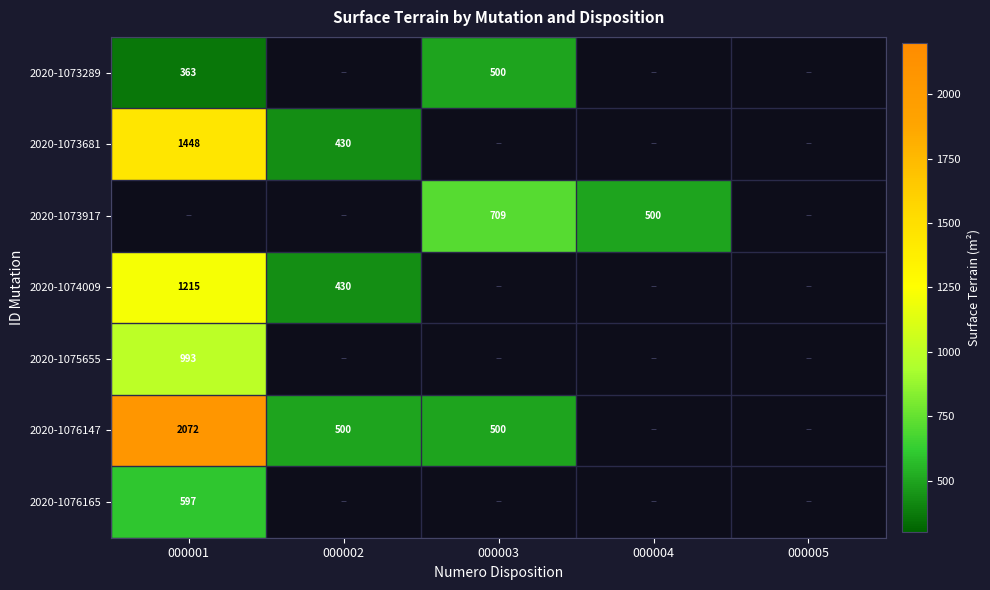

What is the difference between the highest and lowest values at 000003?

209.0